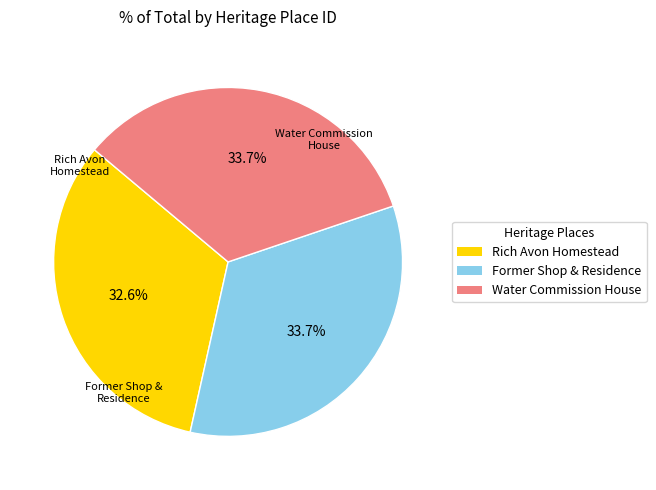

Is there any slice that represents more than half of the pie?

No